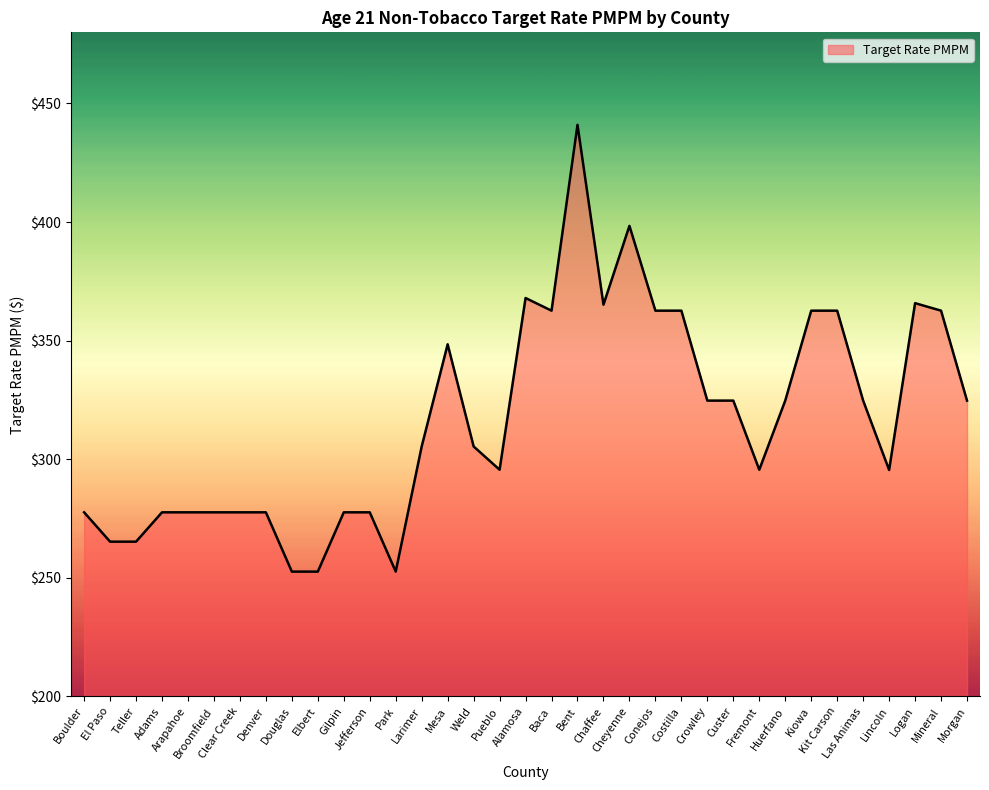

What is the difference between the maximum and minimum values?

188.4